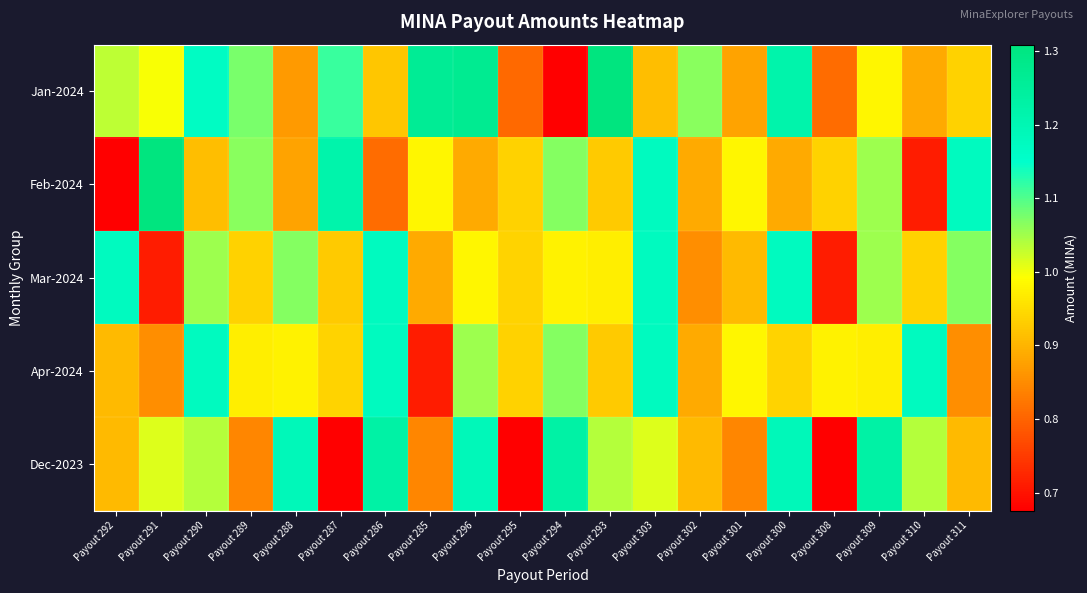

Rank the series by their maximum value, from lowest to highest.

Mar-2024, Apr-2024, Dec-2023, Jan-2024, Feb-2024